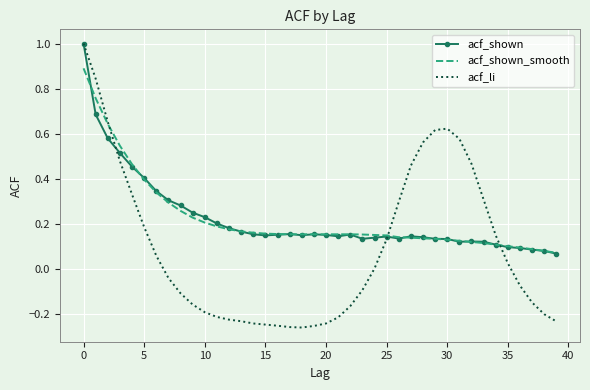

How many intersections are there between acf_li and acf_shown_smooth?

3